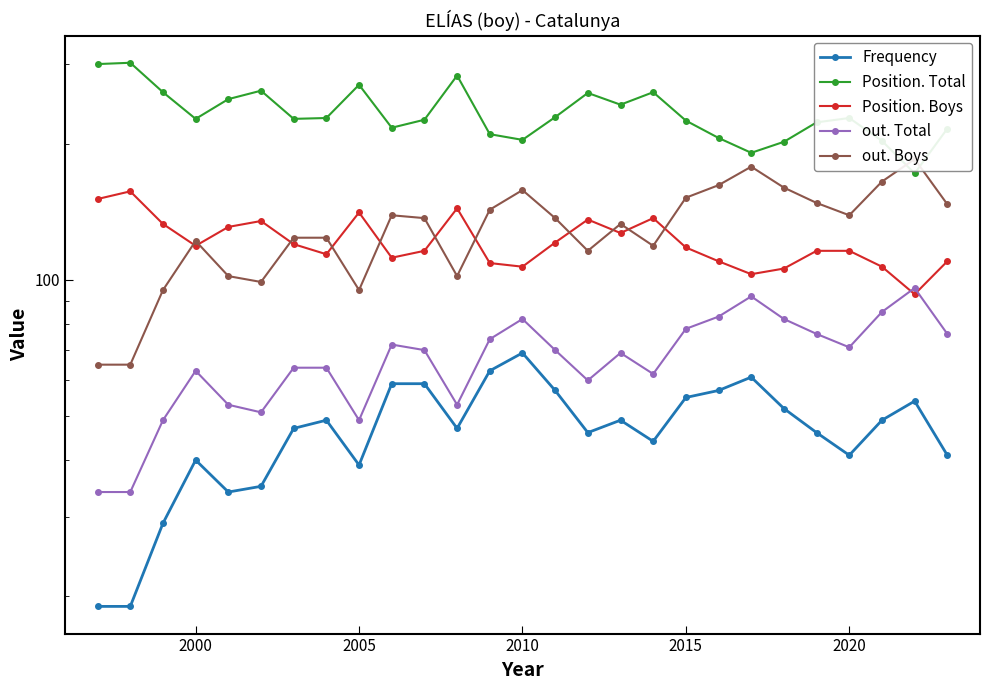

Which series has the largest total across all categories?

Position. Total